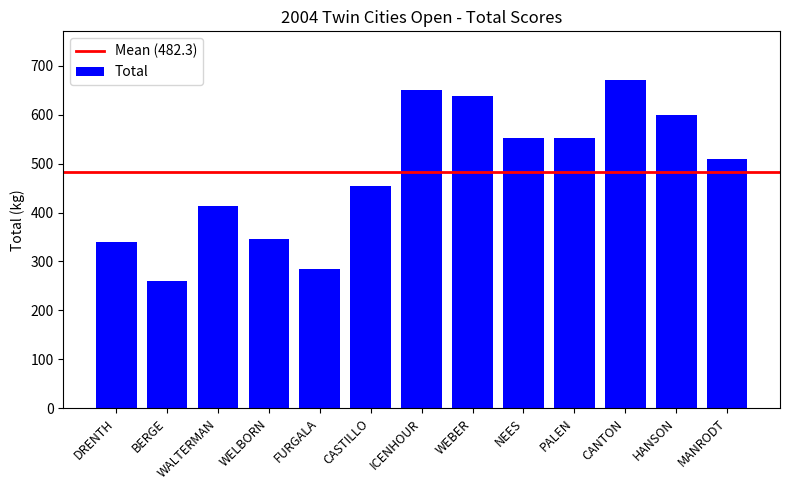

What is the minimum value shown in the chart?

260.0